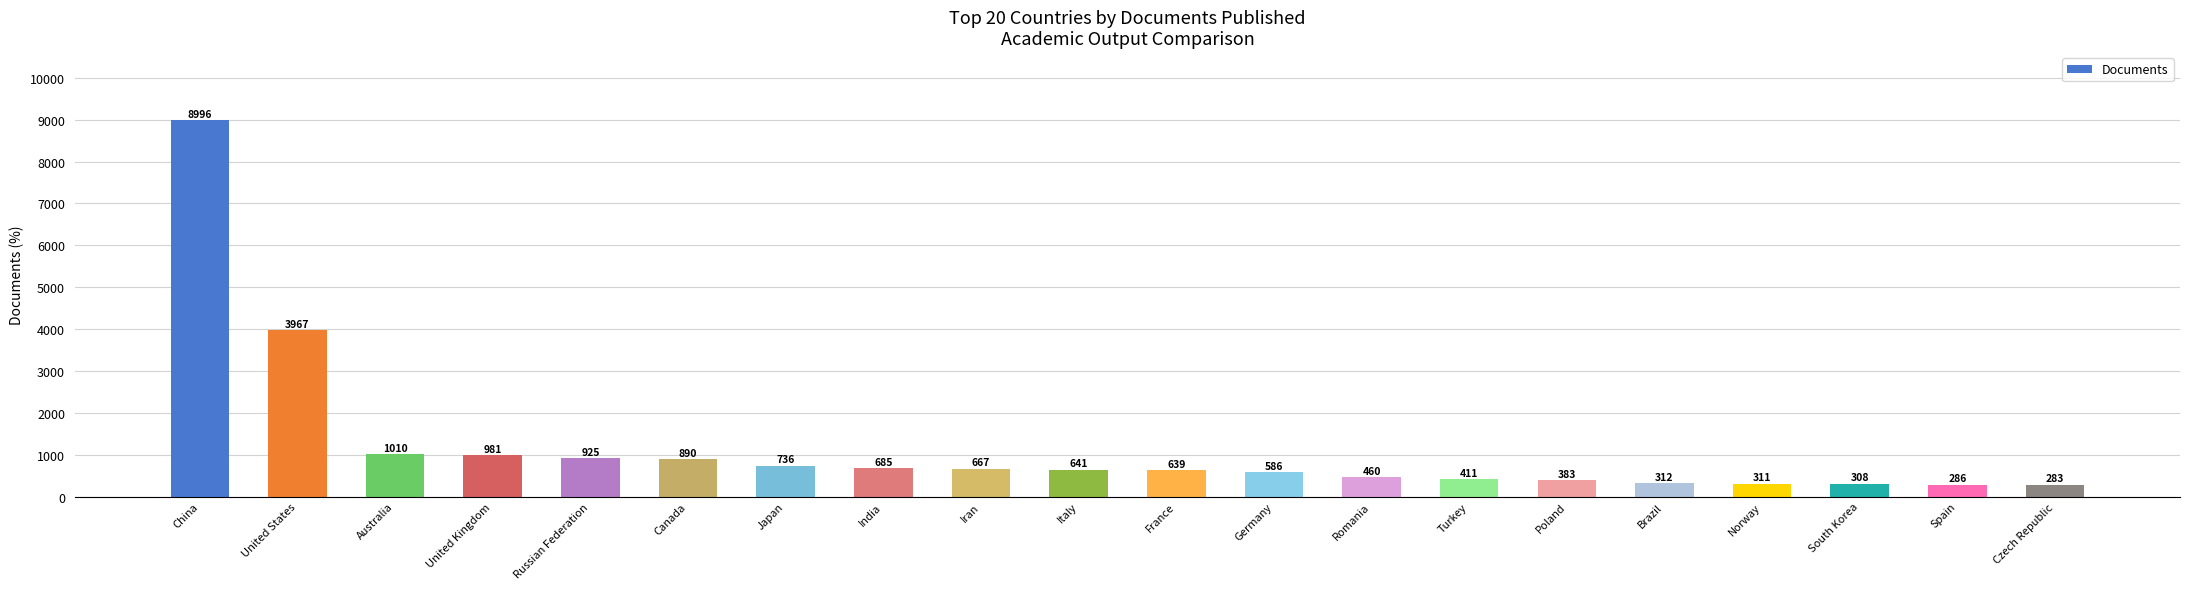

Reading right to left, list all the values displayed in this chart.

Czech Republic=283	Spain=286	South Korea=308	Norway=311	Brazil=312	Poland=383	Turkey=411	Romania=460	Germany=586	France=639	Italy=641	Iran=667	India=685	Japan=736	Canada=890	Russian Federation=925	United Kingdom=981	Australia=1010	United States=3967	China=8996